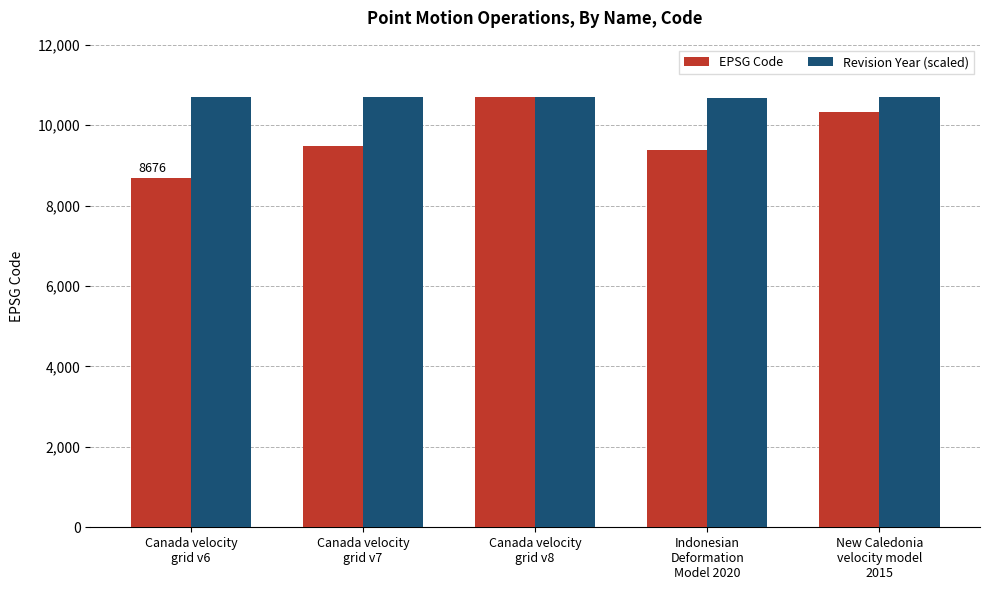

List the series in order of their overall mean, lowest first.

EPSG Code, Revision Year (scaled)